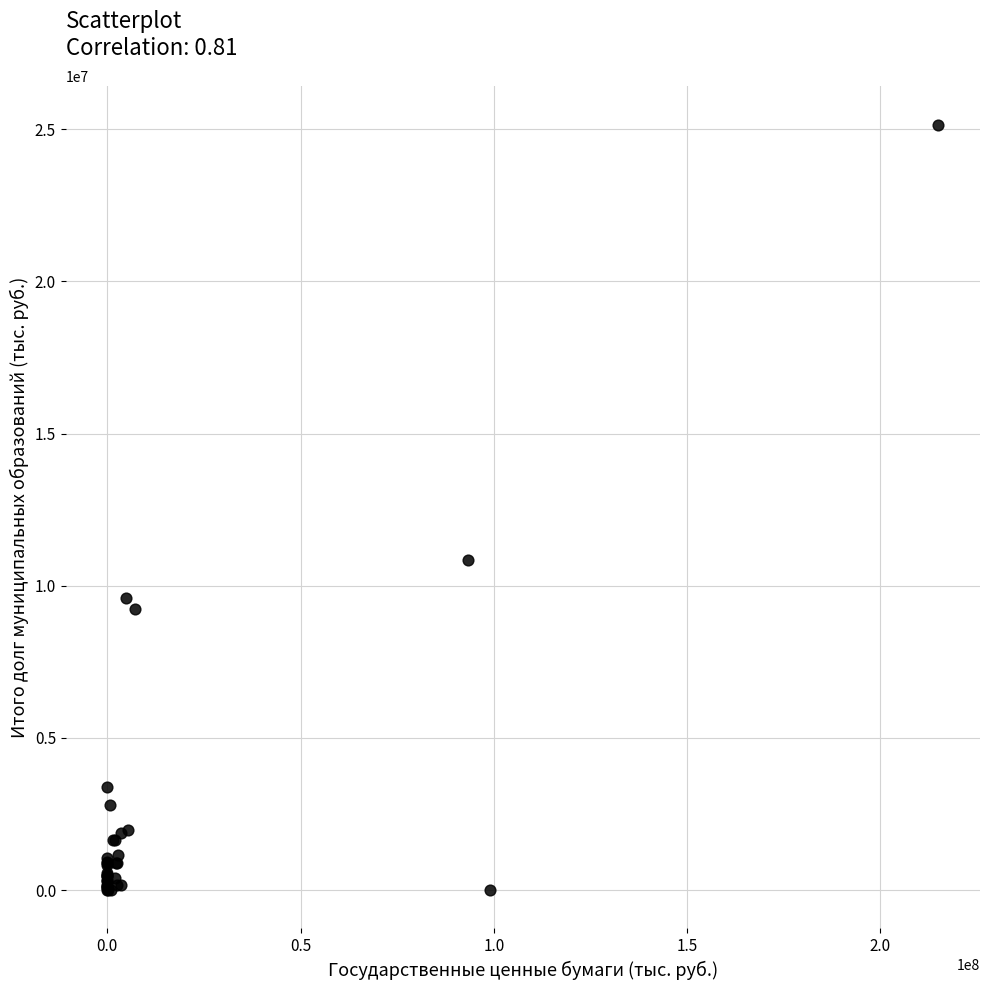

What Y value in the scatter plot is closest to 12572701?

10857742.4